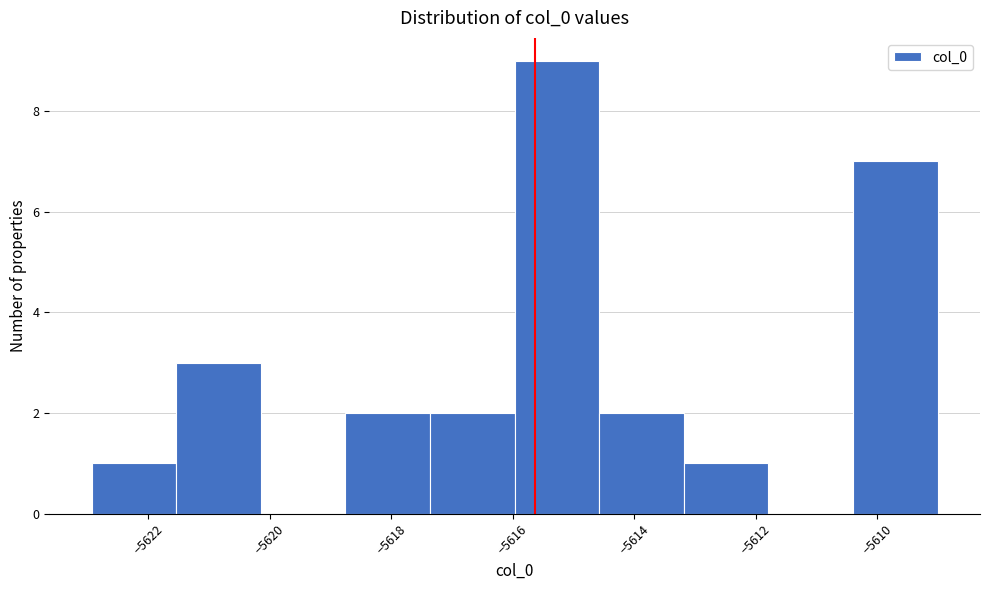

Reading left to right, list every bar in this chart as the range it spans on the x-axis followed by its height. Neither the bar edges nor the heights are printed on the chart, so give them approximately, as read against the axes.

-5623.0 to -5621.6: 1
-5621.6 to -5620.2: 3
-5620.2 to -5618.8: 0
-5618.8 to -5617.4: 2
-5617.4 to -5616.0: 2
-5616.0 to -5614.6: 9
-5614.6 to -5613.2: 2
-5613.2 to -5611.8: 1
-5611.8 to -5610.4: 0
-5610.4 to -5609.0: 7